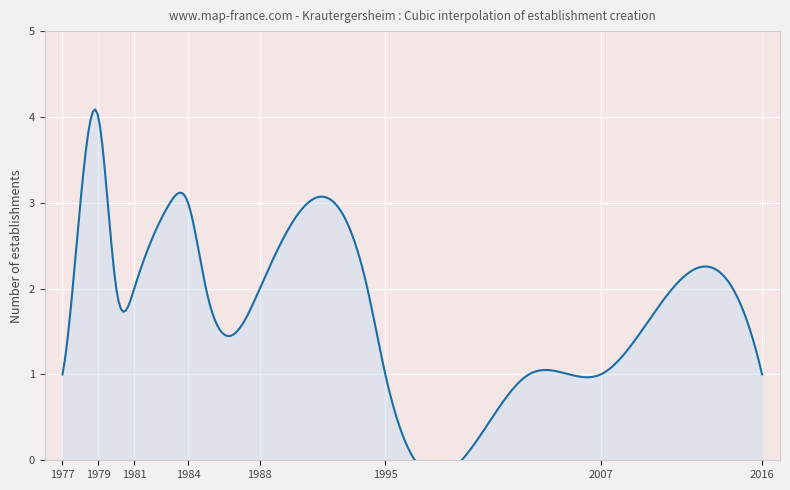

The chart shows a value of 1 at 1977. True or false?

False